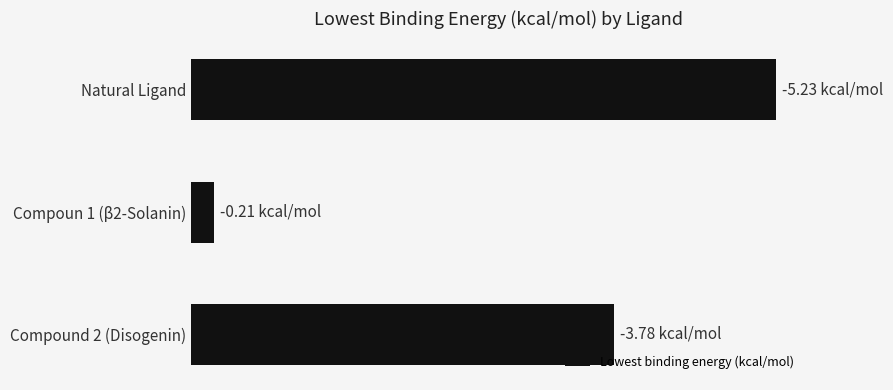

Does the chart contain any negative values?

No